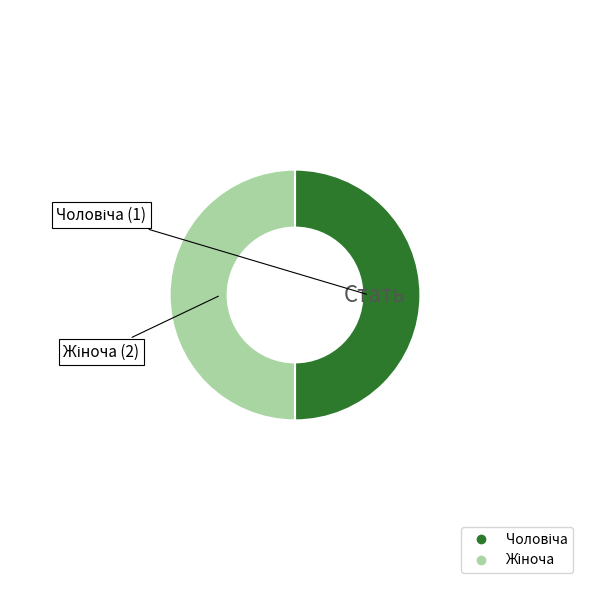

How many segments does this pie chart have?

2